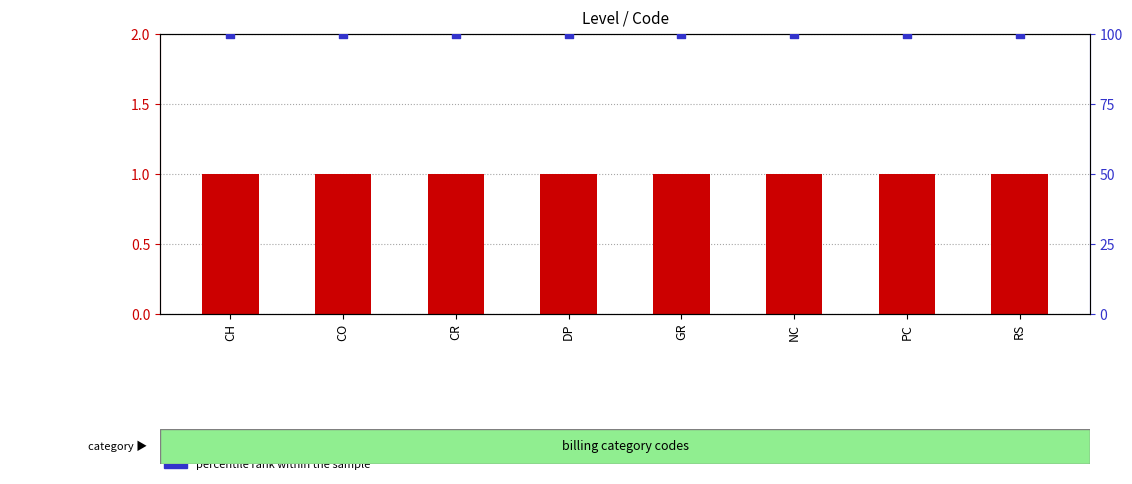

Which series has the largest Y range (max minus min)?

Level